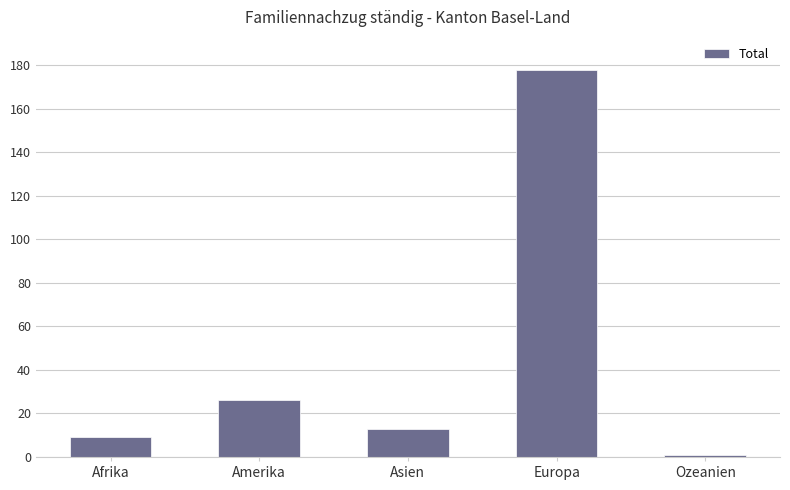

Are the bars grouped side by side (vs. stacked)?

No